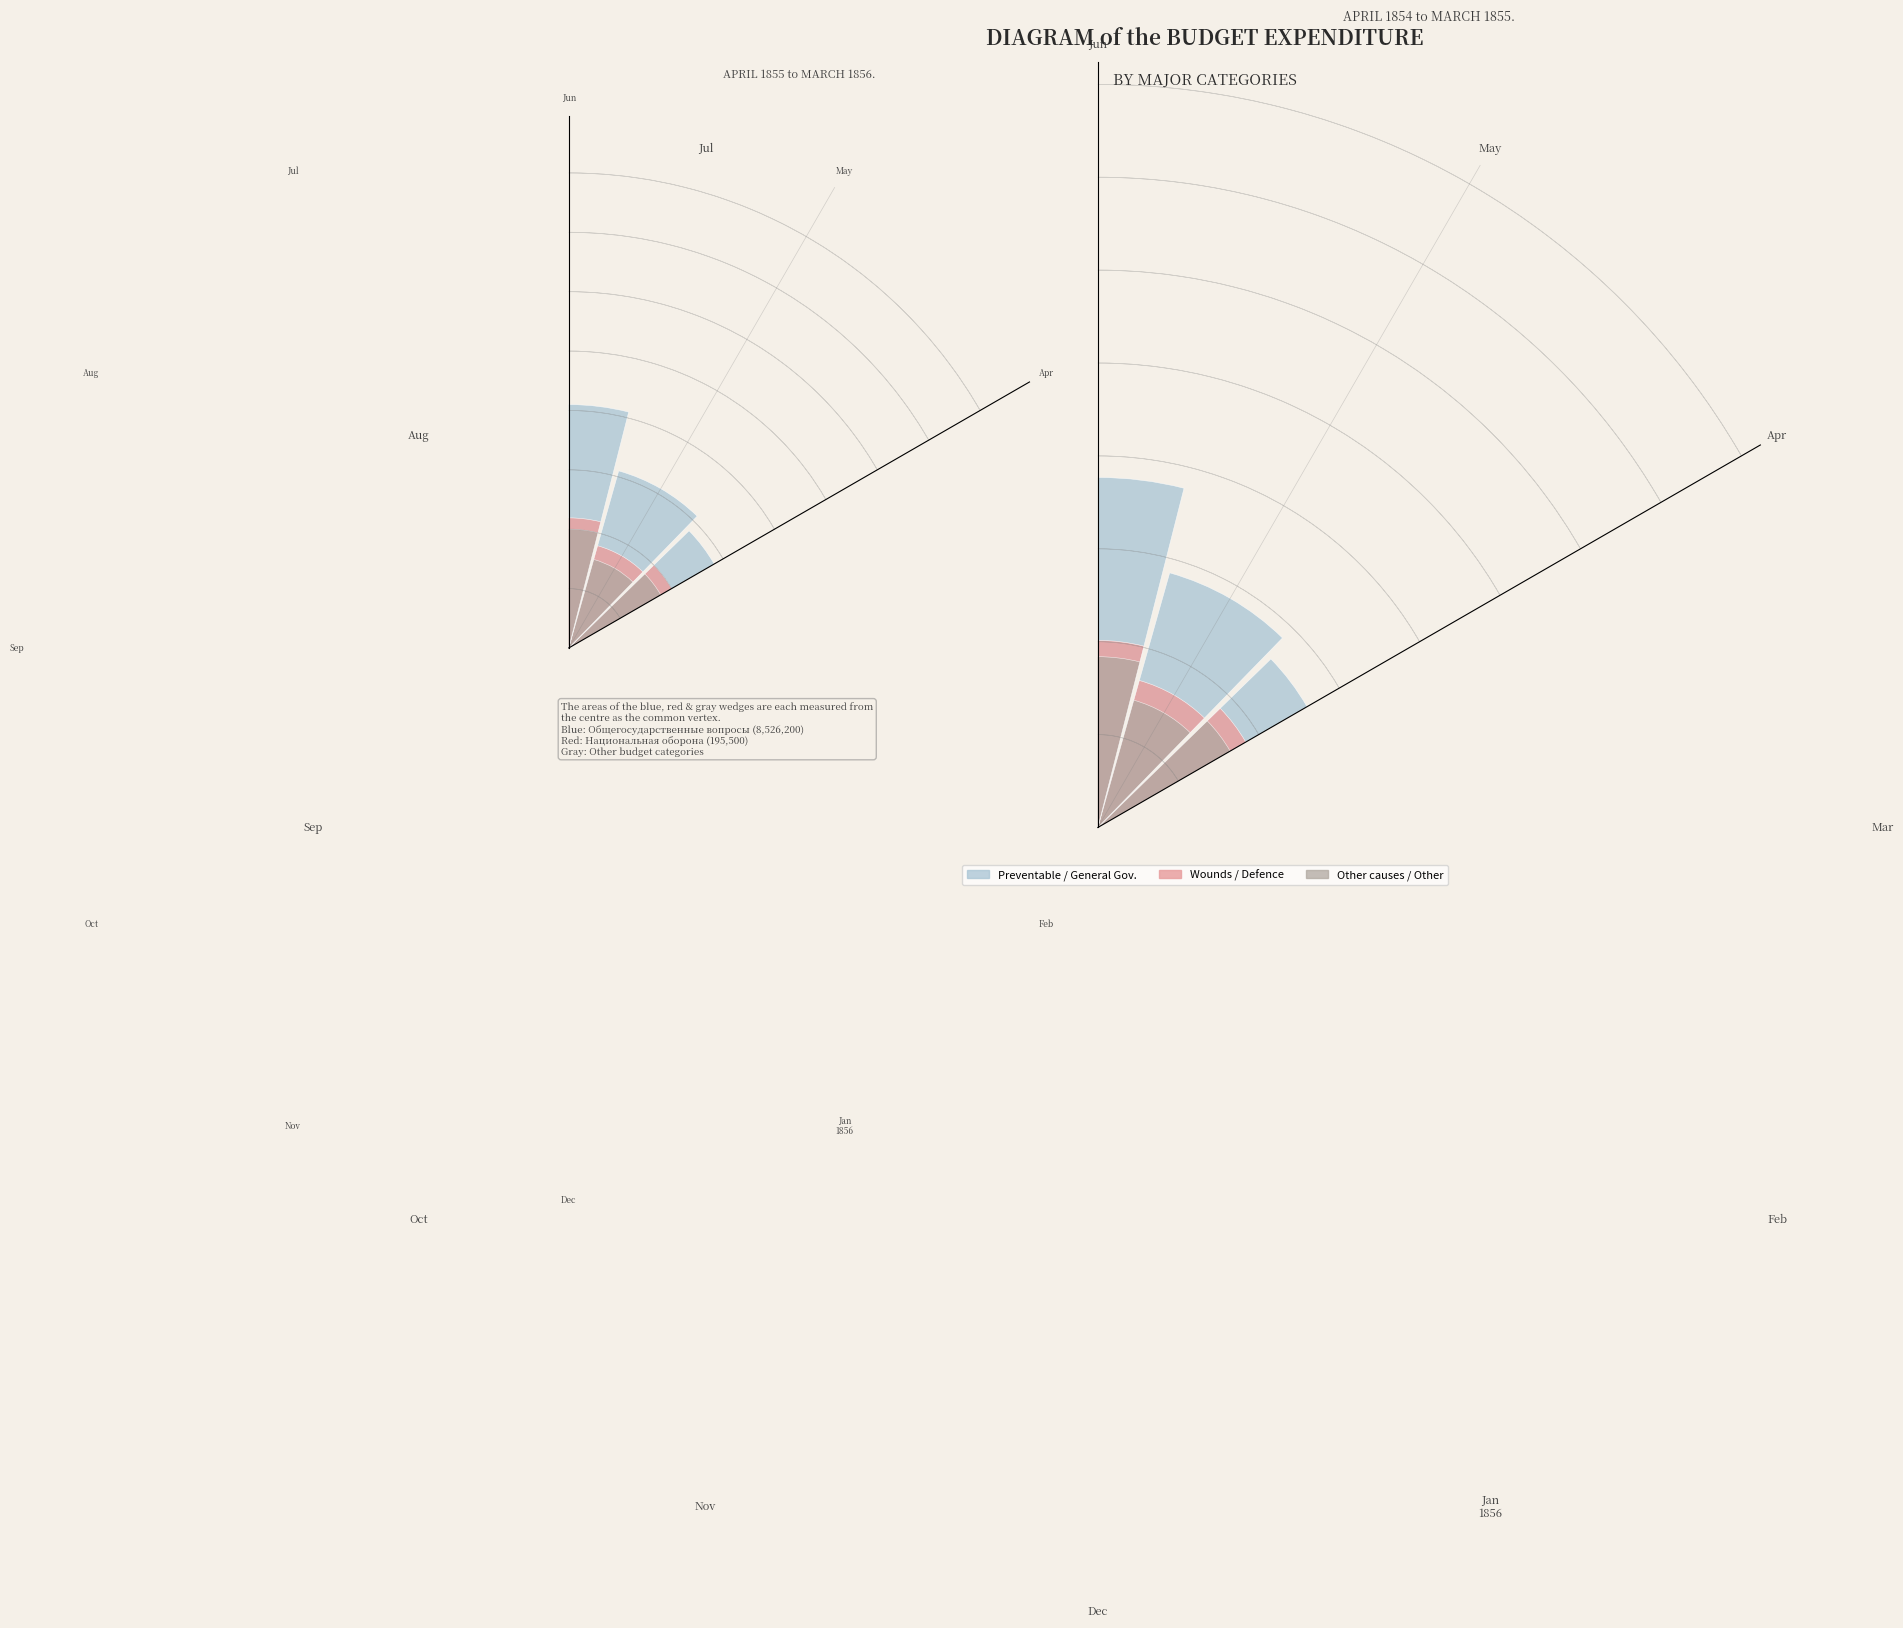

To the nearest percent, what is the difference between the 5 and 7 slice percentages?

1%